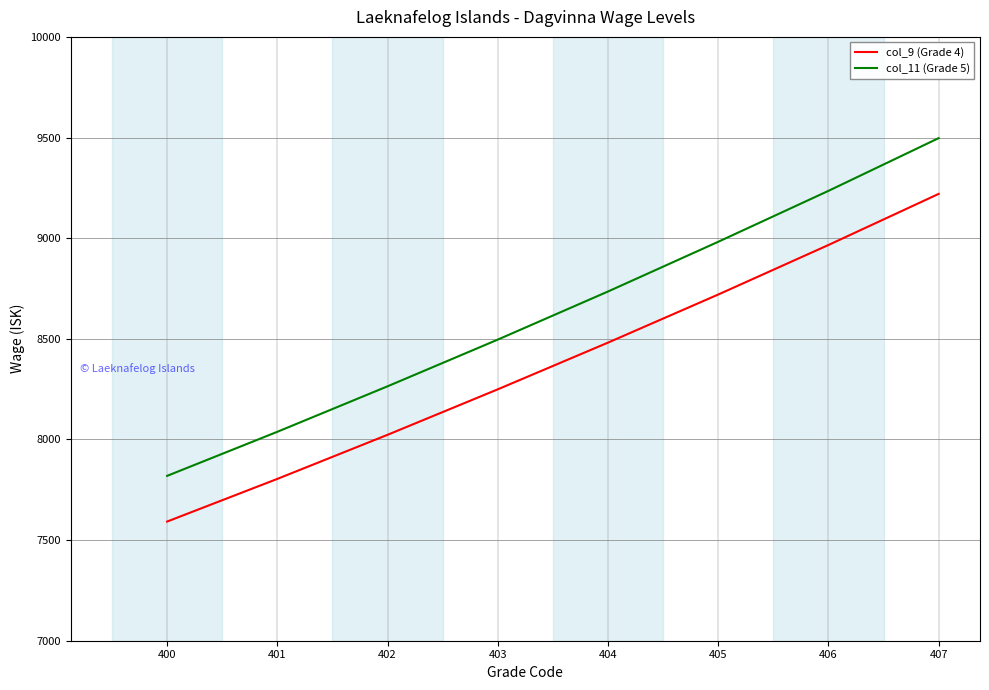

What is the maximum value for col_11 (Grade 5)?

9497